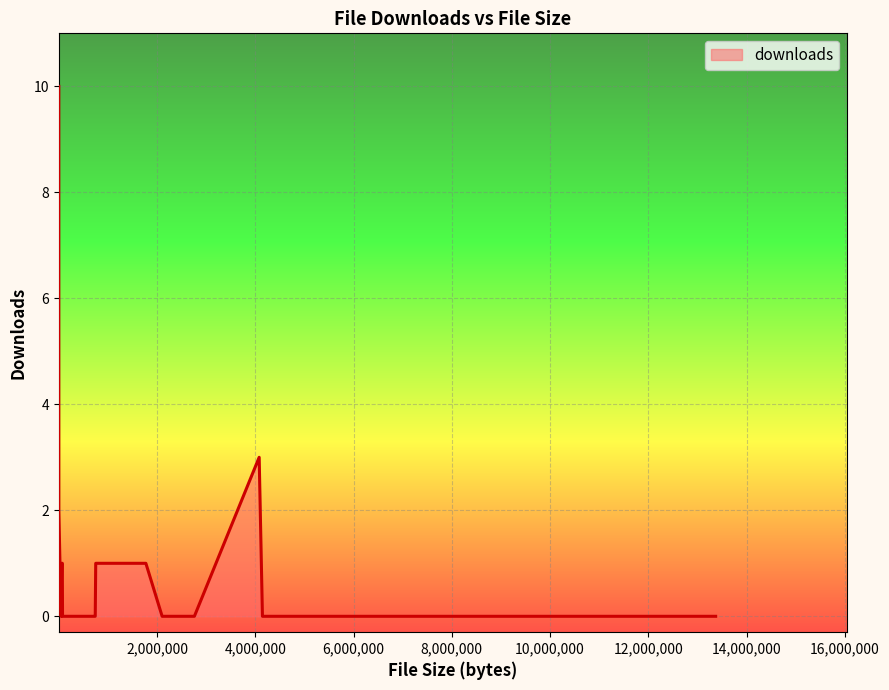

What is the maximum value shown in the chart?

10